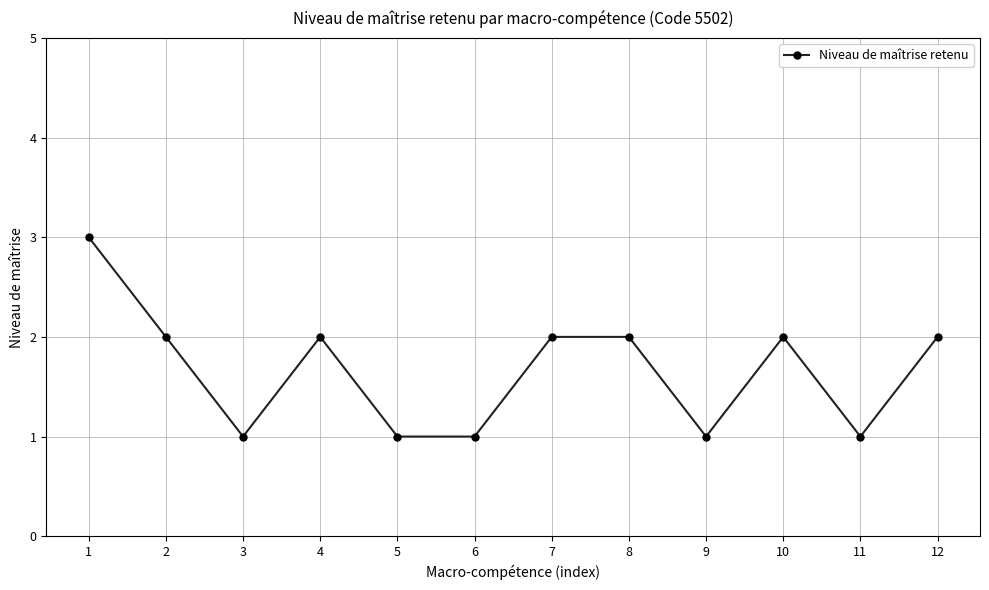

What is the difference between the second highest and second lowest values?

1